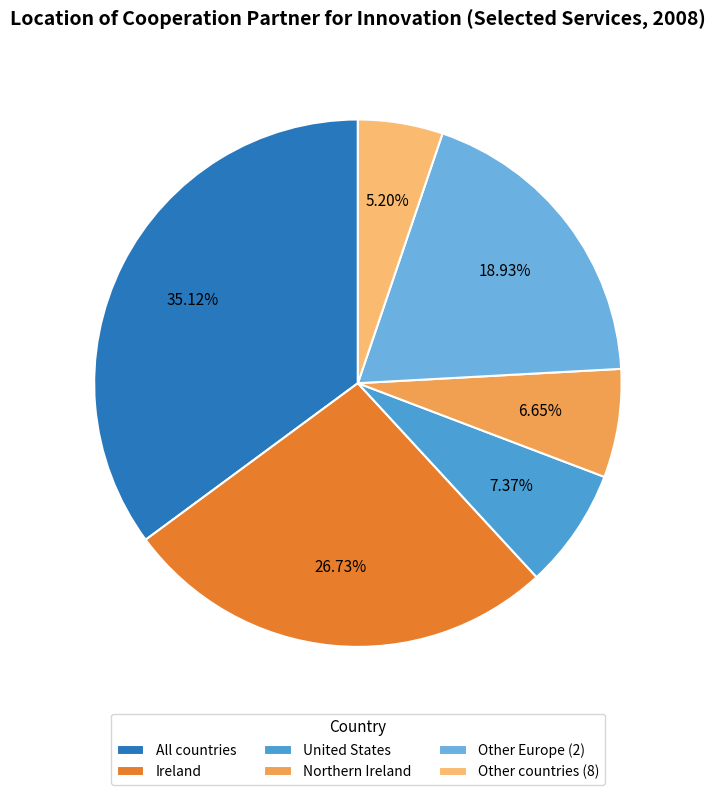

What percentage is the All countries slice, to the nearest percent?

35%